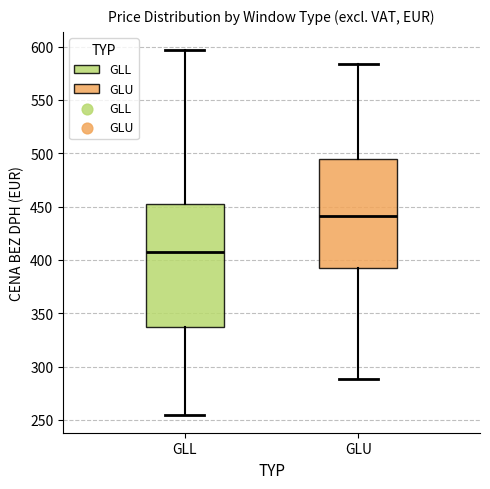

Comparing the boxes themselves (not the whiskers), which one is the tallest?

GLL